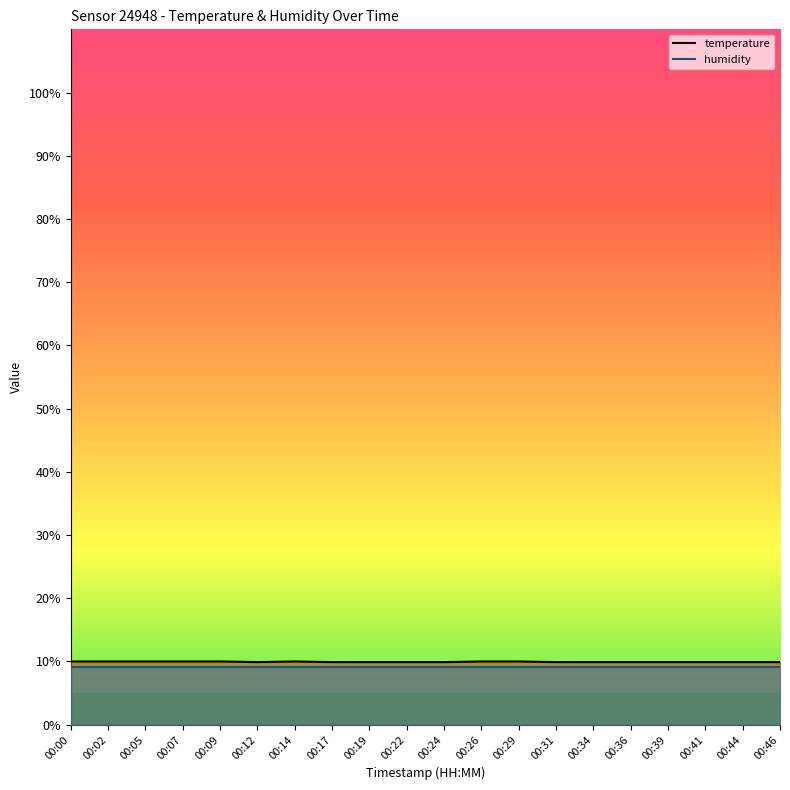

Which category has the highest value in the humidity series?

00:00